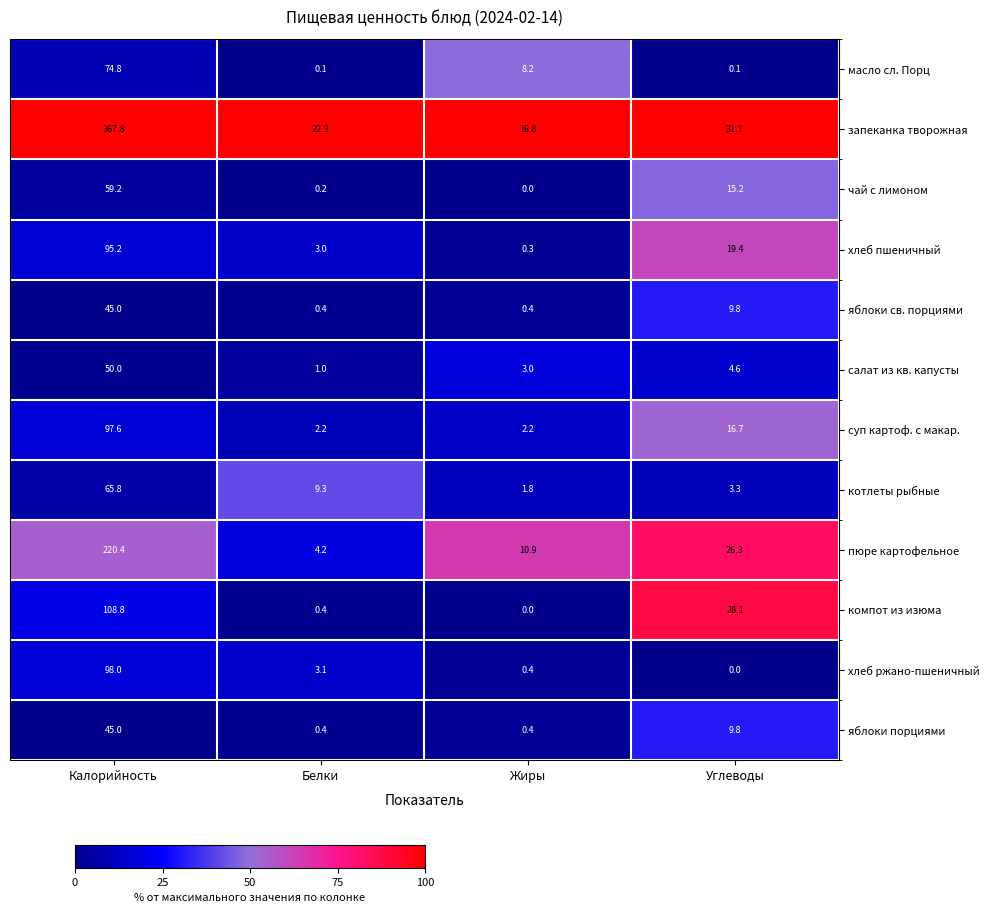

What is the total value across all series at Углеводы?

165.0